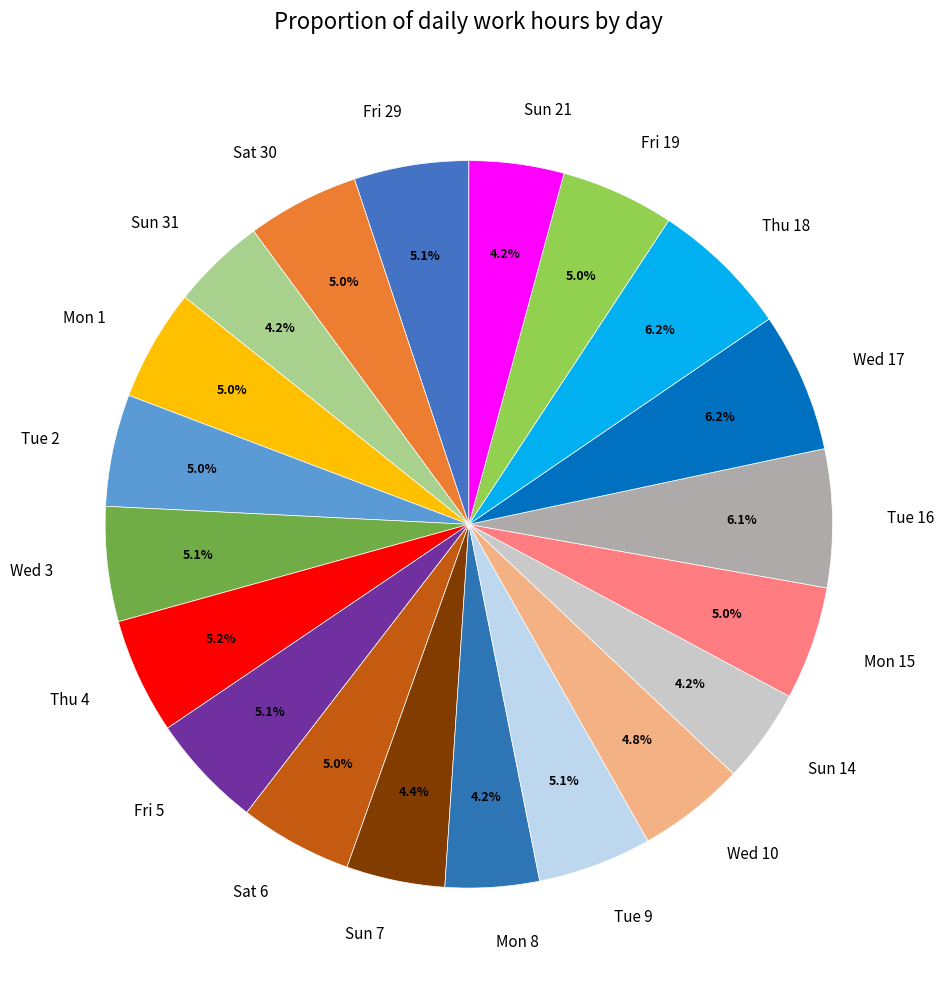

To the nearest percent, what is the average slice percentage?

5%